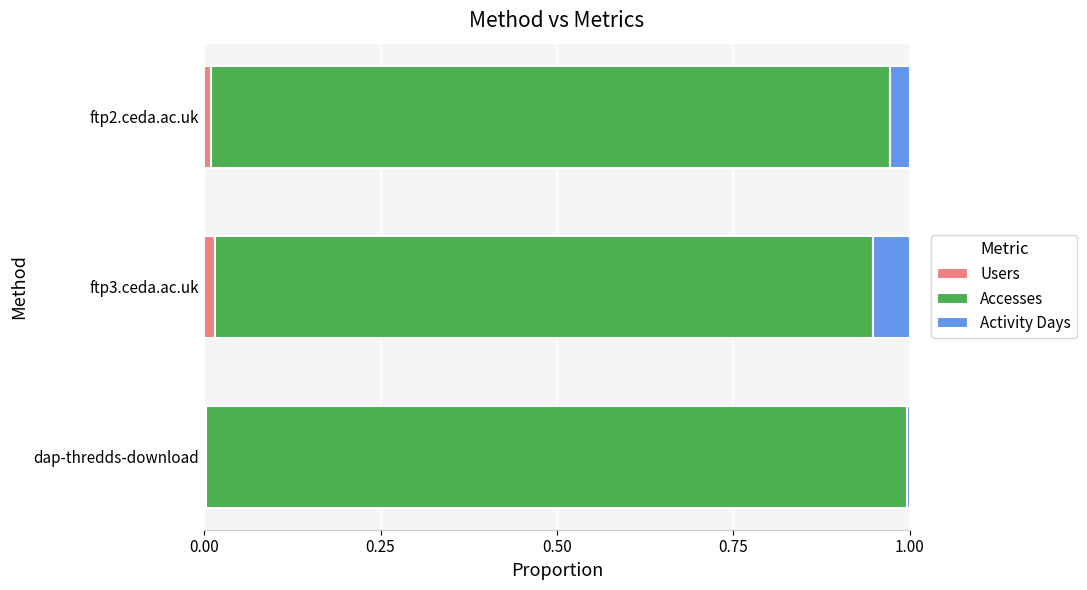

Count the number of data series in this chart.

3